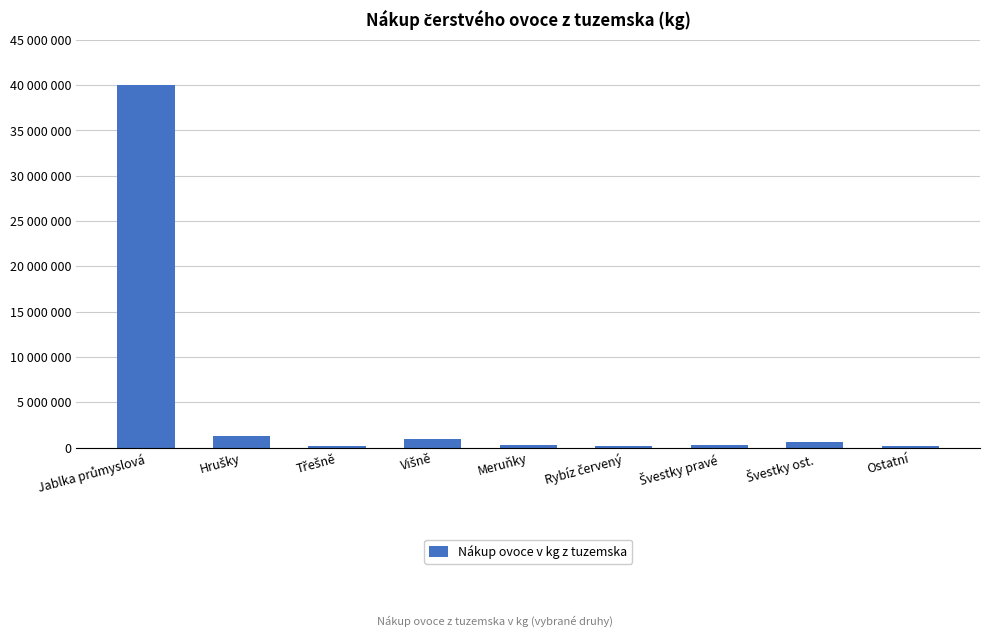

What value does the data have at Třešně, to the nearest 100?

217900